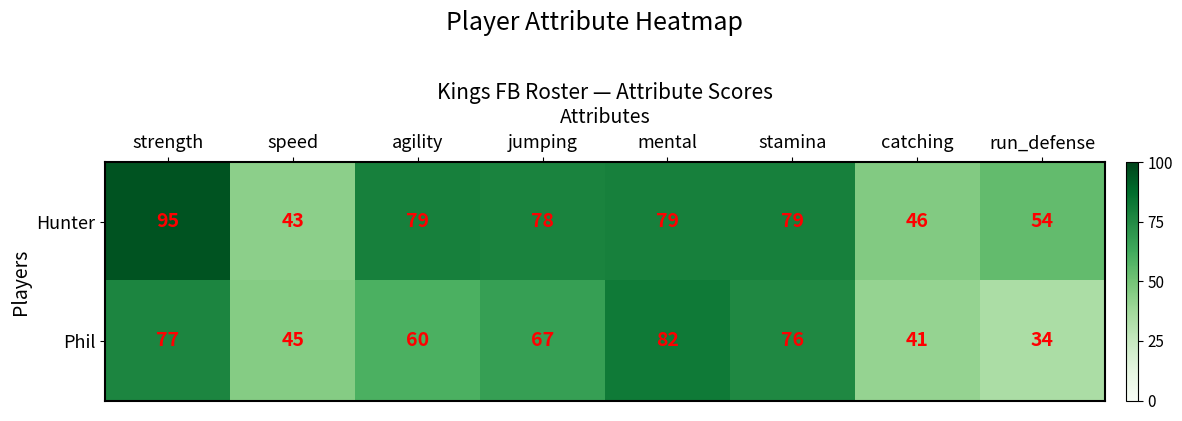

Rank the categories by Phil value from highest to lowest.

mental, strength, stamina, jumping, agility, speed, catching, run_defense